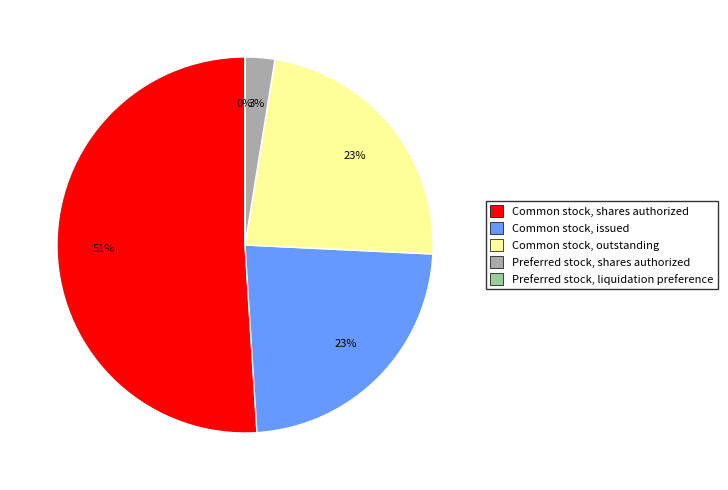

Is there any slice that represents more than half of the pie?

Yes